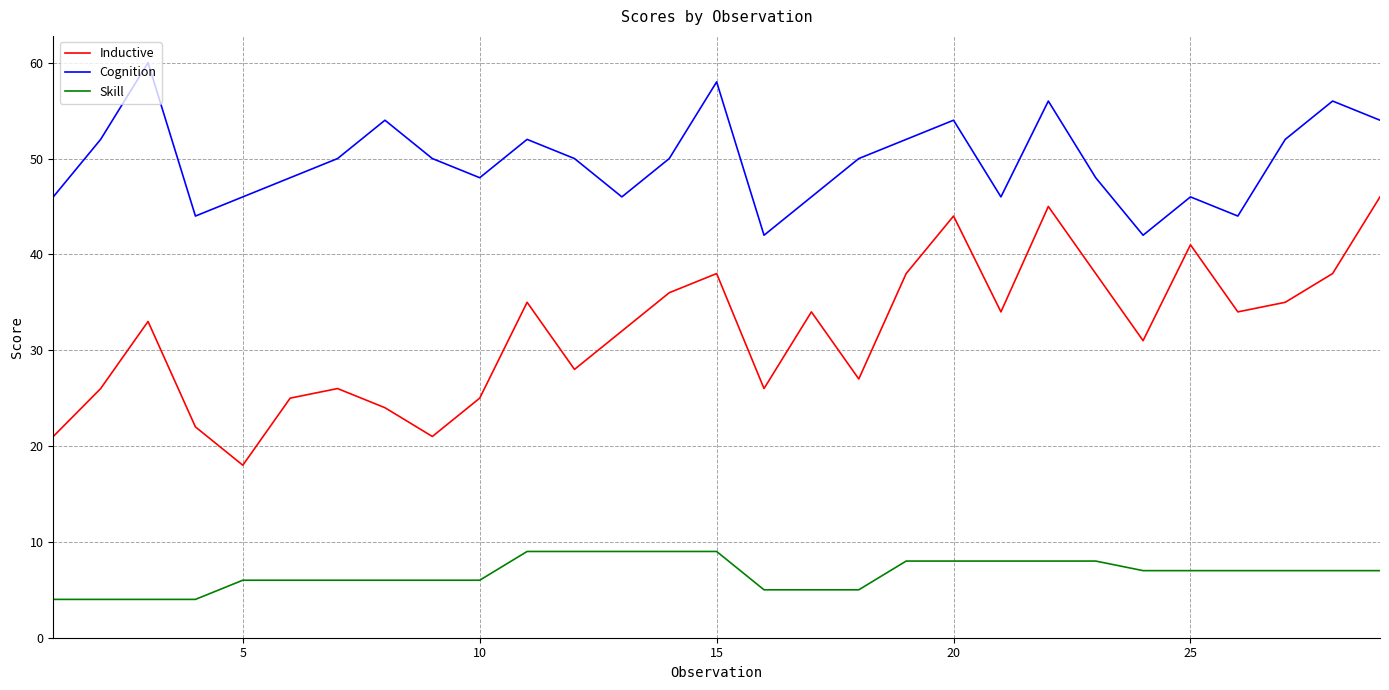

True or false: Cognition and Skill cross at least once.

False